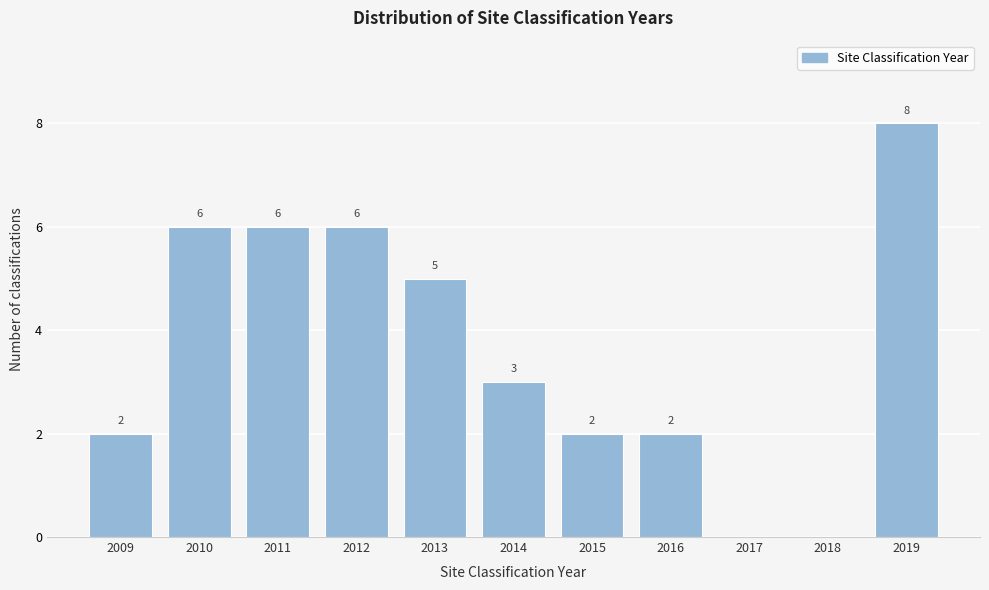

Reading left to right, extract all data points from this chart.

2009=2	2010=6	2011=6	2012=6	2013=5	2014=3	2015=2	2016=2	2017=0	2018=0	2019=8